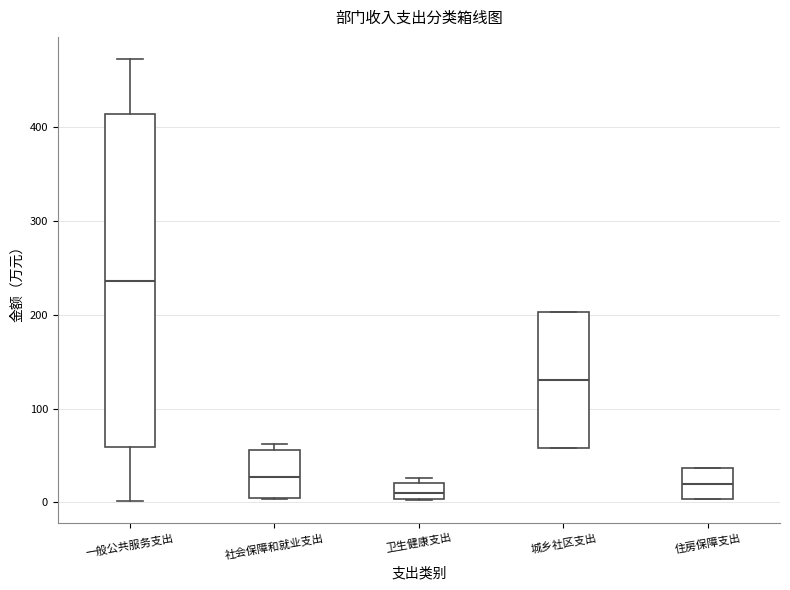

Comparing the boxes themselves (not the whiskers), which one is the tallest?

一般公共服务支出